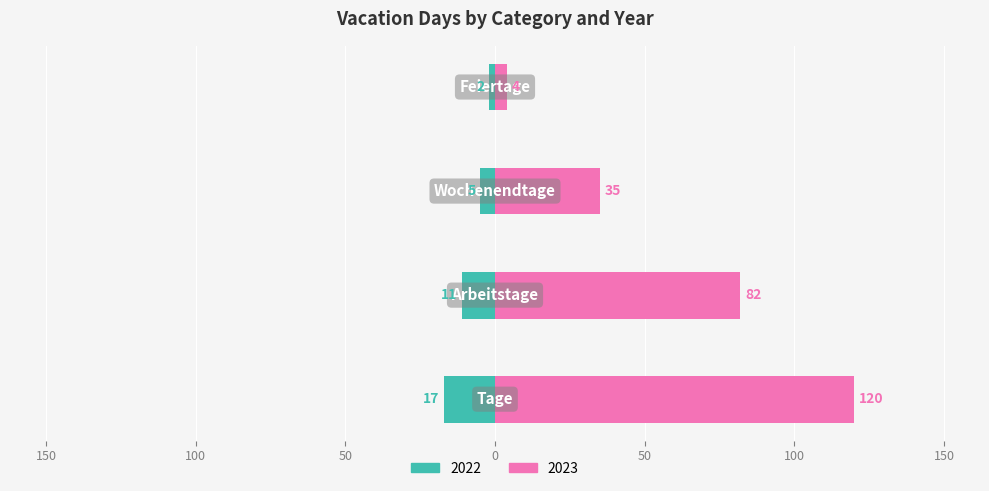

Which series changed the most between Tage and Feiertage?

2023